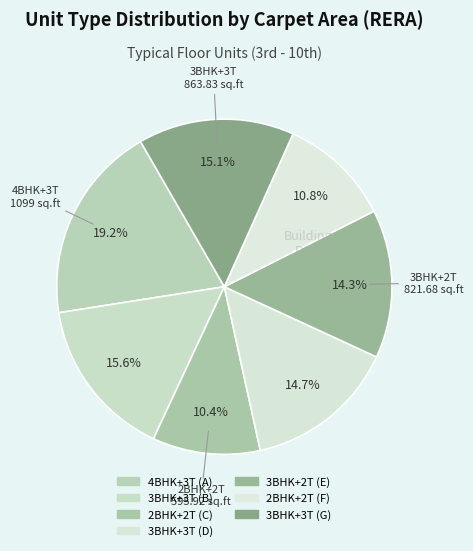

Is the sum of 2BHK+2T (F) and 4BHK+3T (A) greater than half?

No